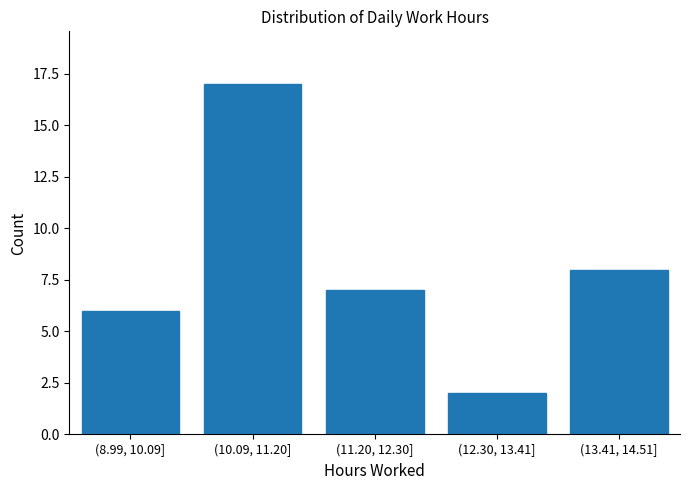

Reading left to right, what are all the values shown in this chart?

6	17	7	2	8